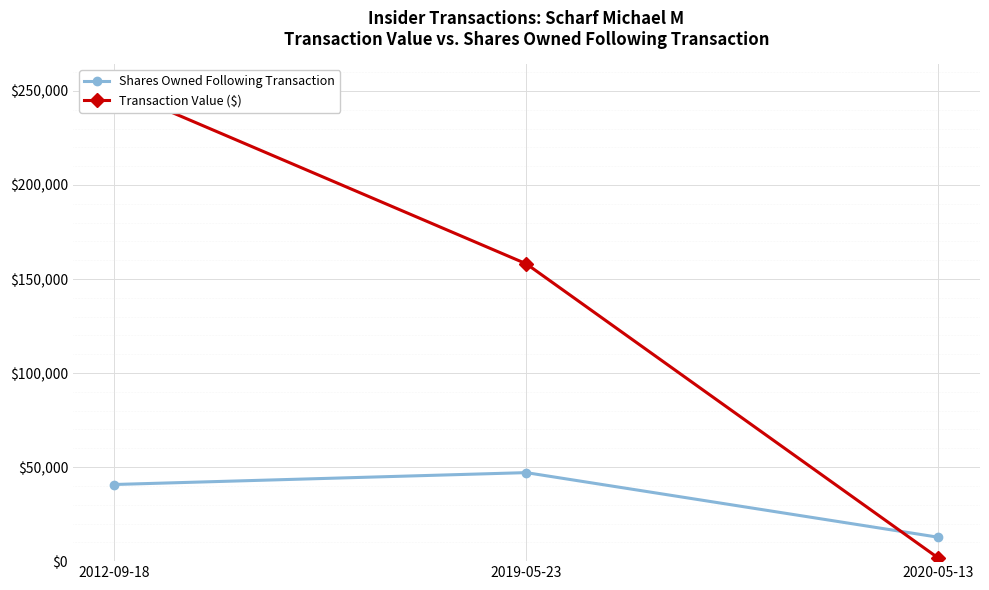

Reading left to right, list all the values displayed in this chart.

Shares Owned Following Transaction: 40749	47064	12703
Transaction Value ($): 251700	158100	1633